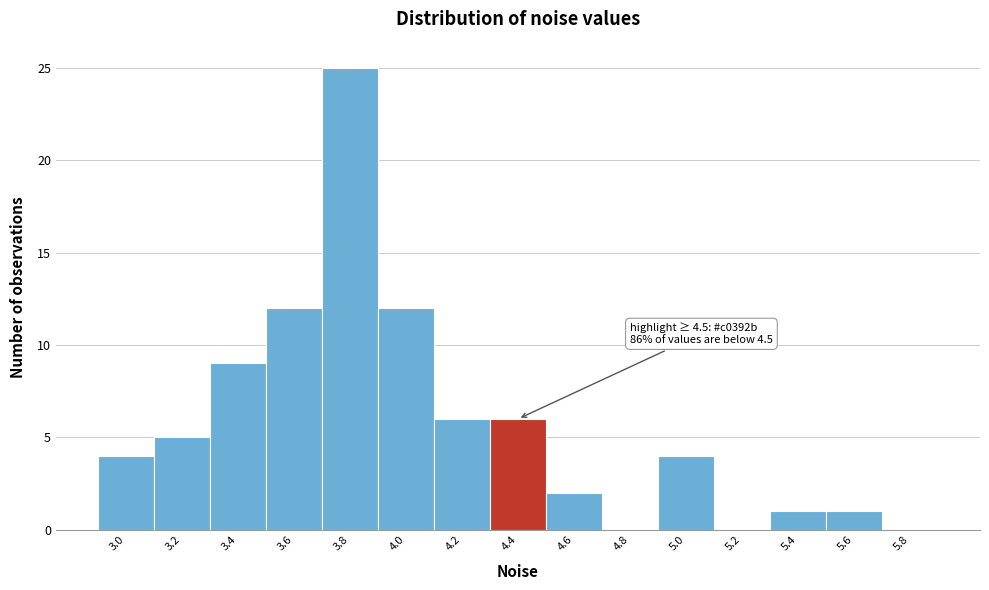

Reading right to left, extract all data points from this chart.

5.8=0	5.6=1	5.4=1	5.2=0	5.0=4	4.8=0	4.6=2	4.4=6	4.2=6	4.0=12	3.8=25	3.6=12	3.4=9	3.2=5	3.0=4